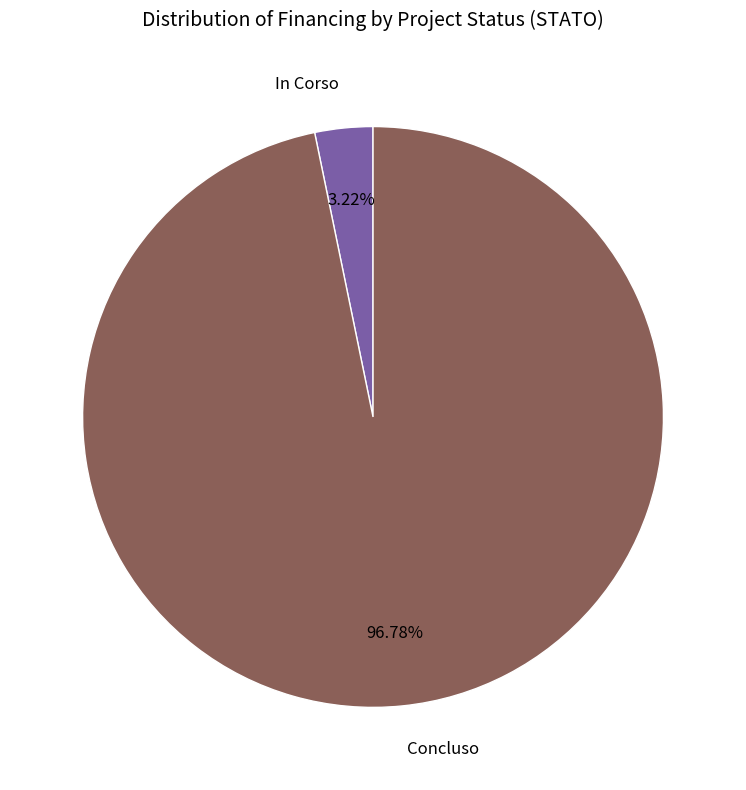

Does any single category account for the majority?

Yes